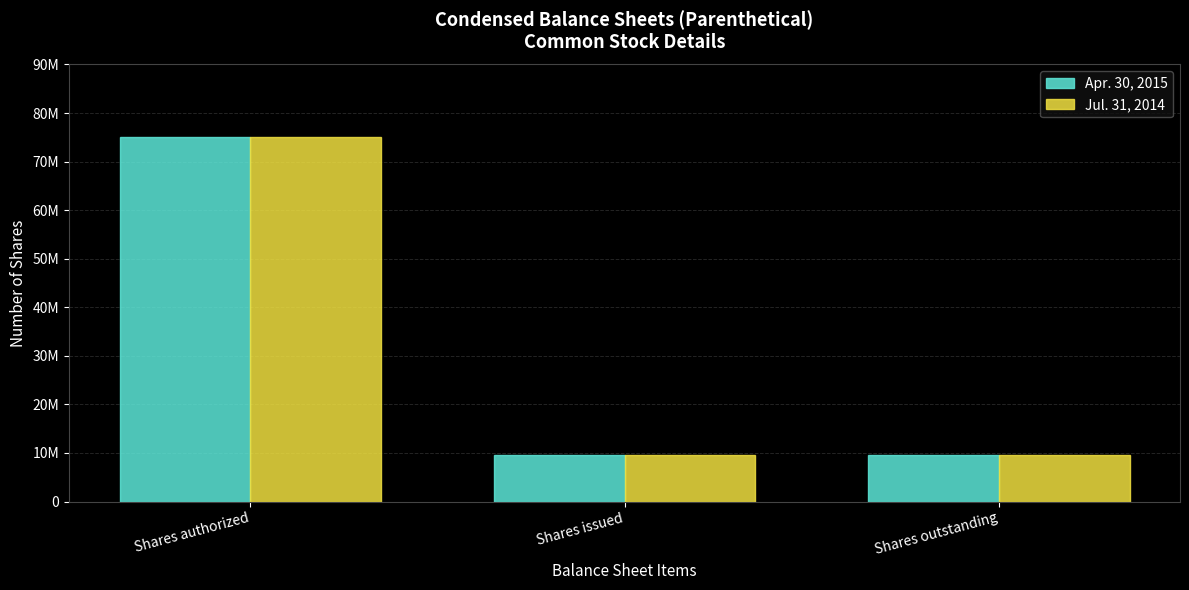

Does the chart contain stacked bars?

No